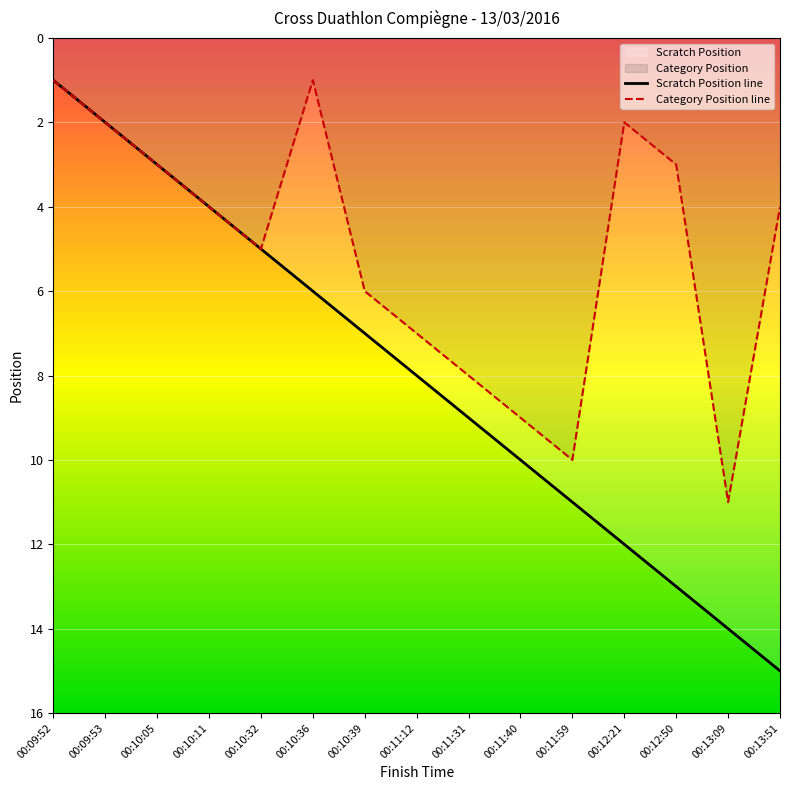

What is the minimum value shown in the chart?

1